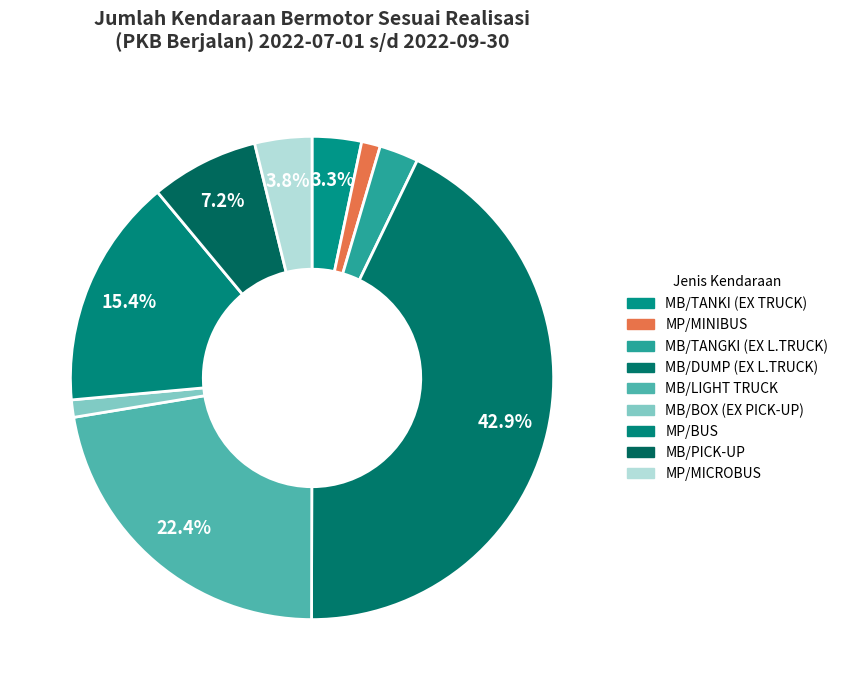

Count the number of slices in the pie.

9